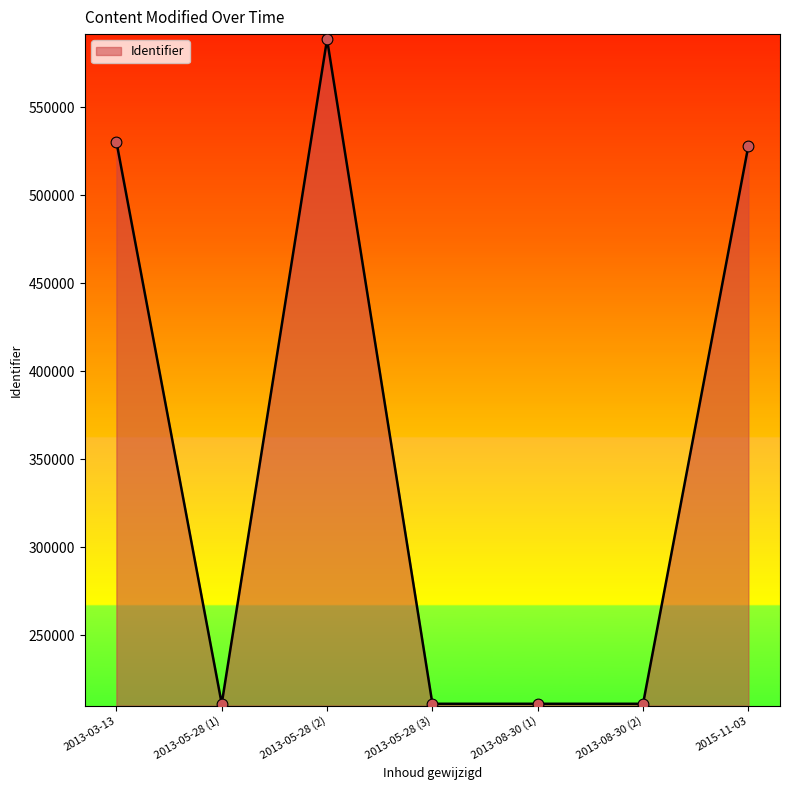

What is the ratio of the value at 2013-05-28 (2) to the value at 2013-05-28 (3)?

2.8